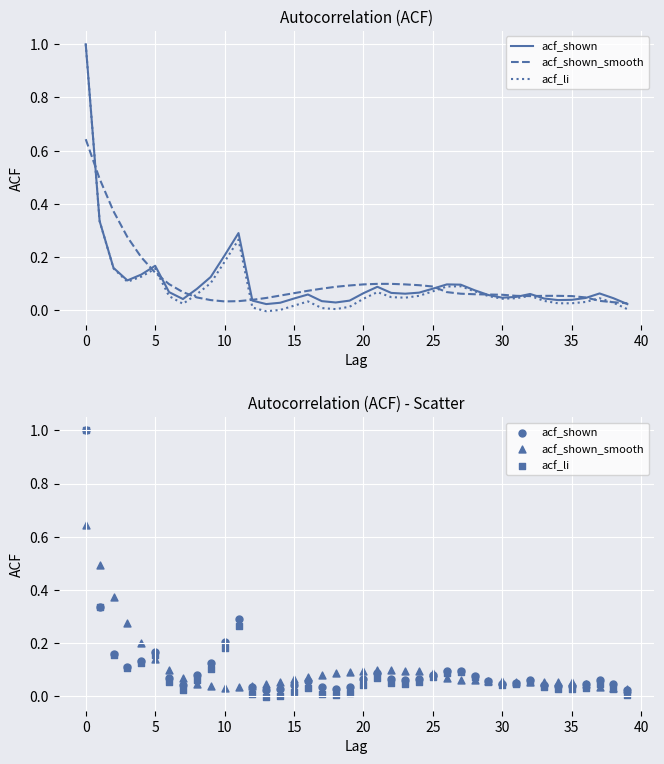

What are all the series names shown in the legend?

acf_shown, acf_shown_smooth, acf_li